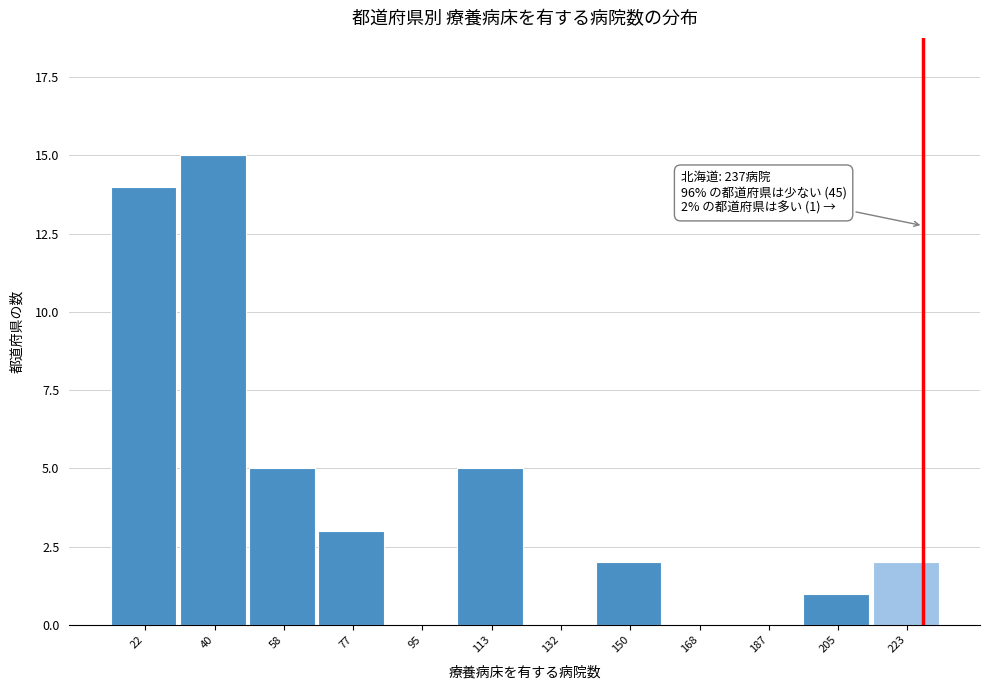

Reading right to left, transcribe all the data shown in this chart.

223=2	205=1	187=0	168=0	150=2	132=0	113=5	95=0	77=3	58=5	40=15	22=14